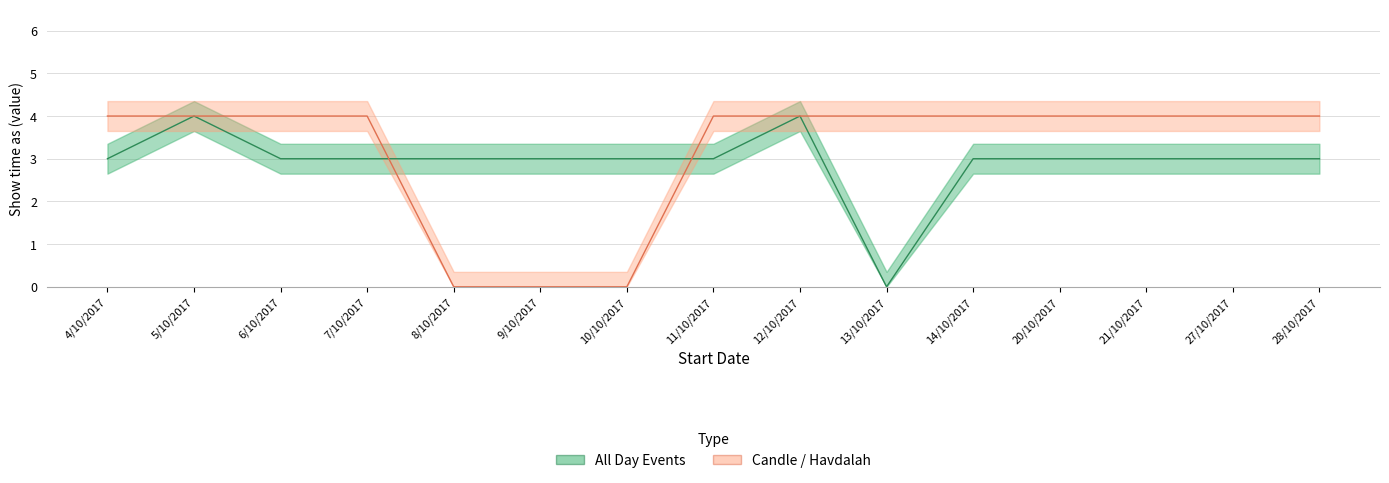

List the series in order of their overall mean, highest first.

Candle / Havdalah, All Day Events